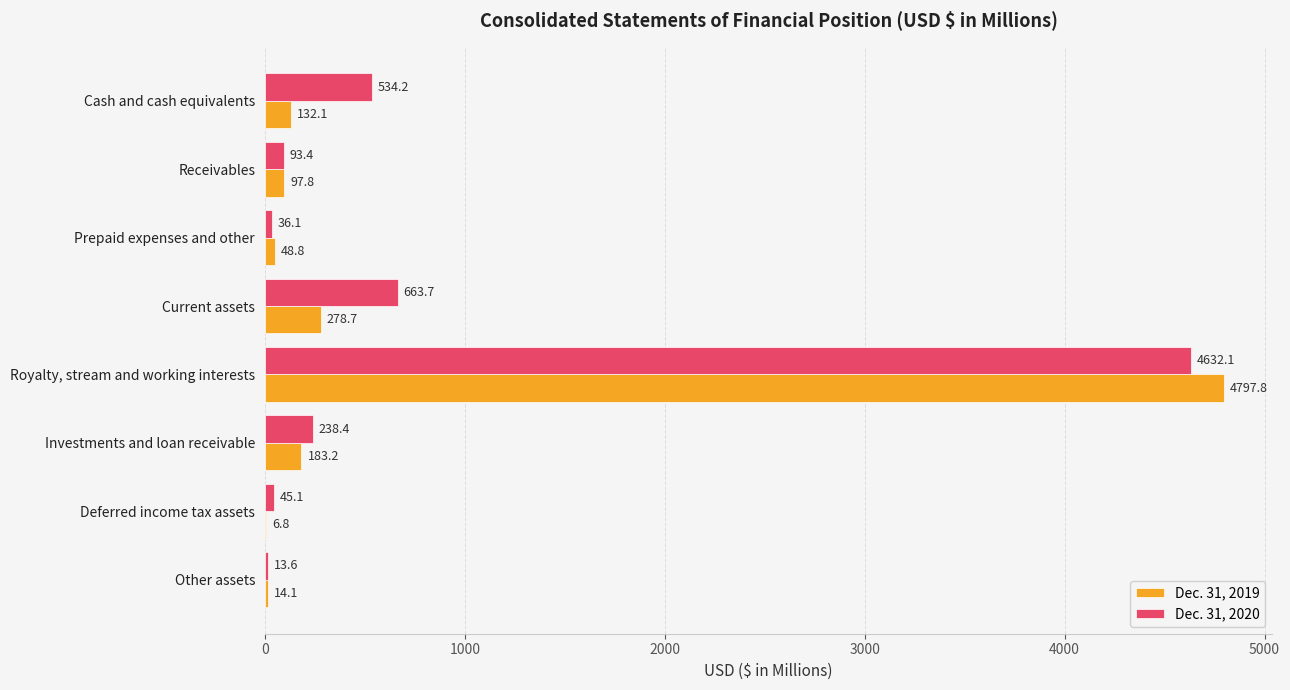

How many data points does each series have?

8